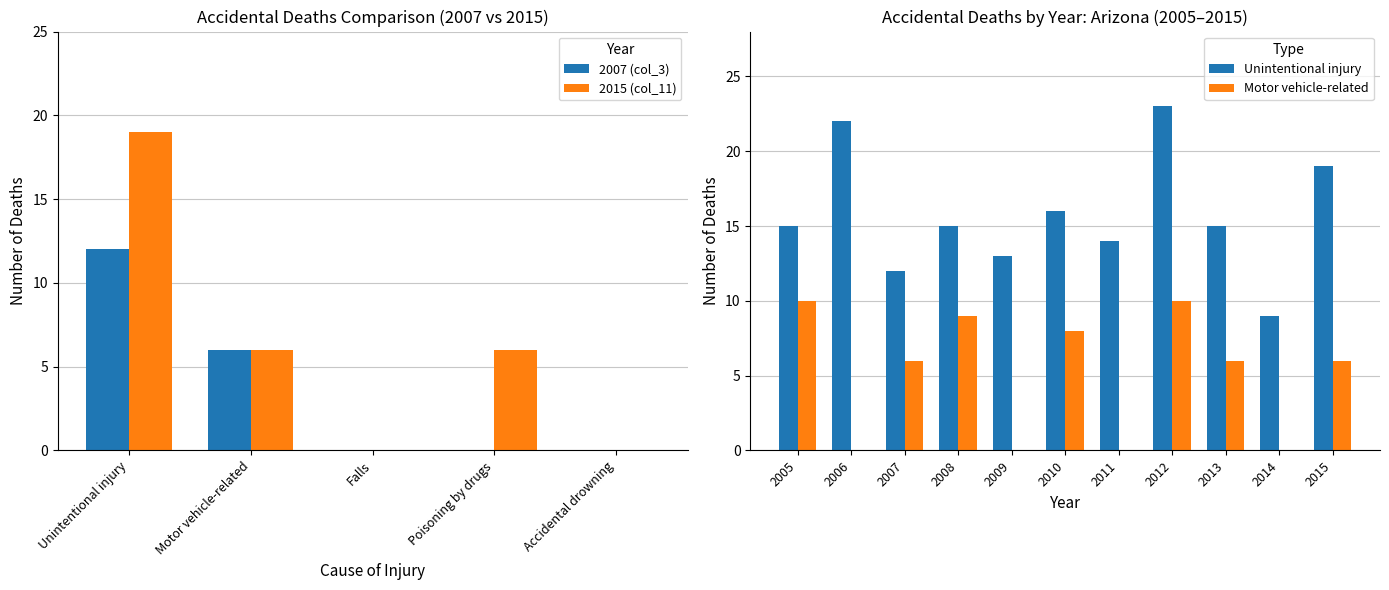

List the series in order of their overall mean, lowest first.

2007 (col_3), 2015 (col_11)